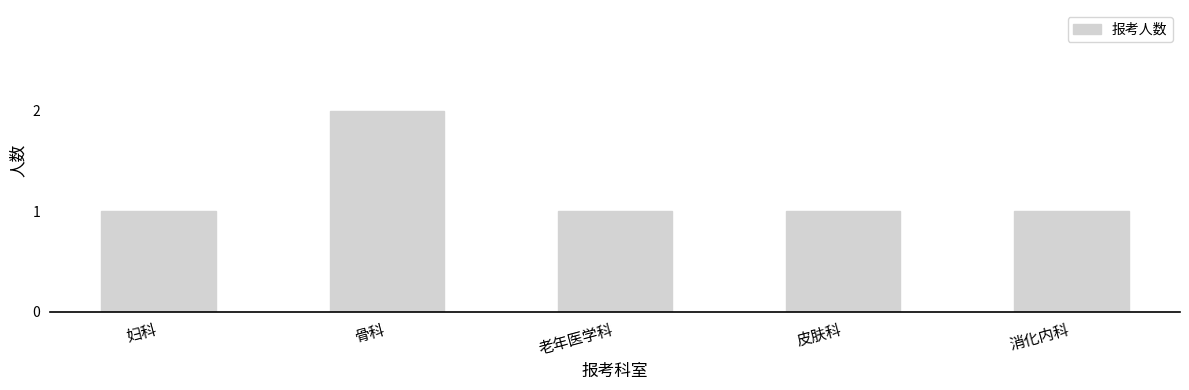

Count the number of categories in the chart.

5